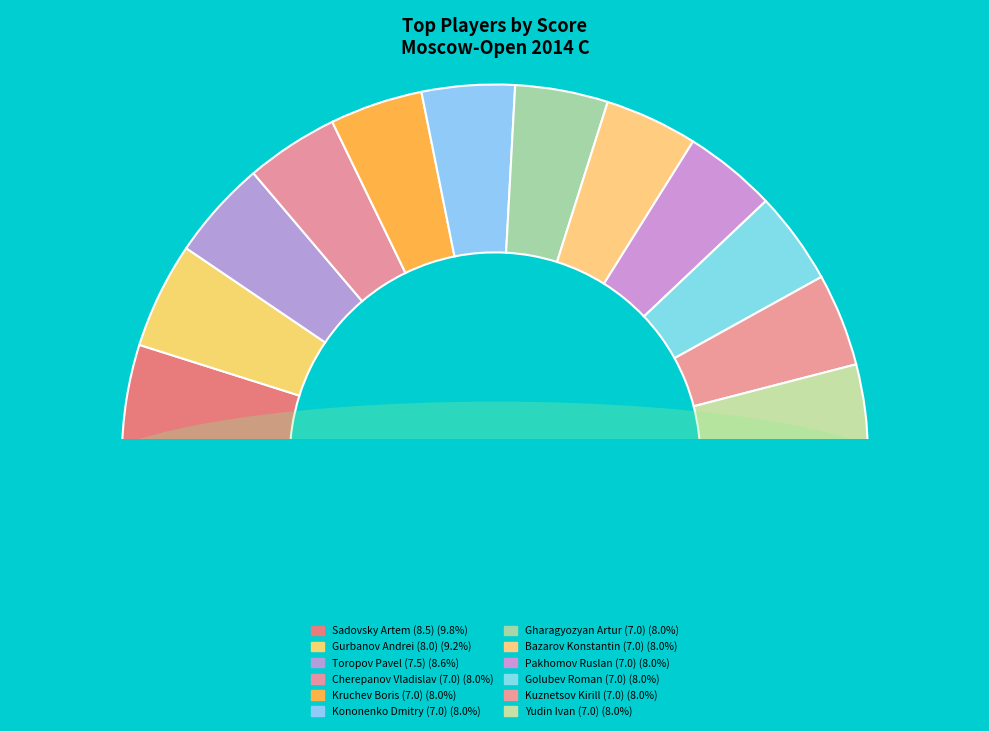

What is the ratio of the value at Sadovsky Artem (8.5) to the value at Toropov Pavel (7.5)?

1.1